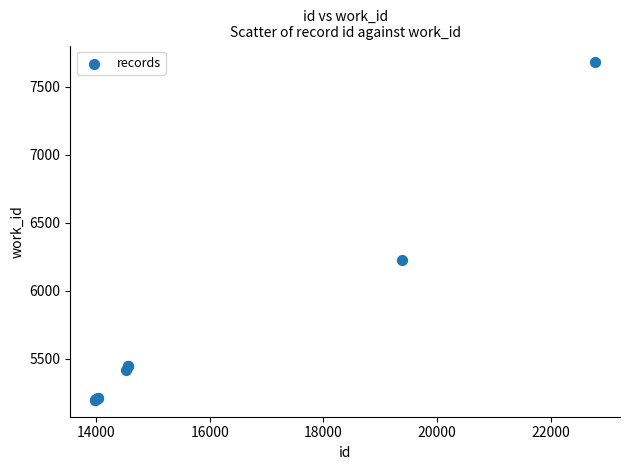

What Y value in the scatter plot is closest to 6438?

6224